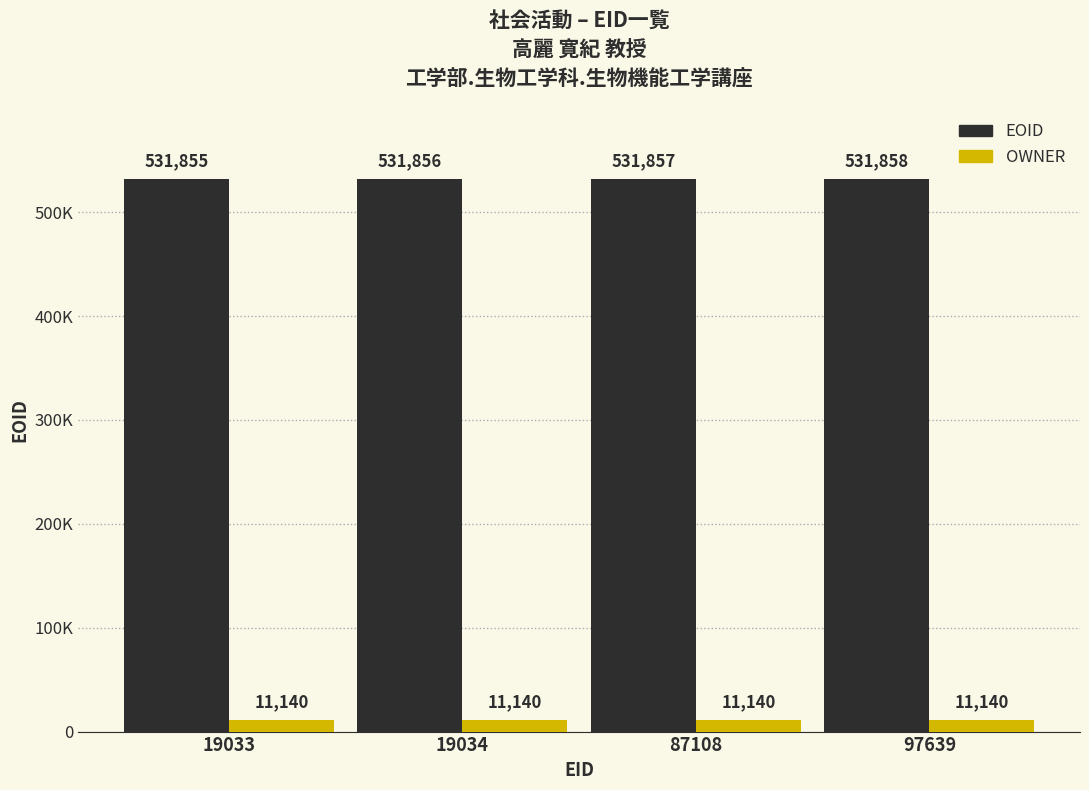

Are the bars horizontal?

No